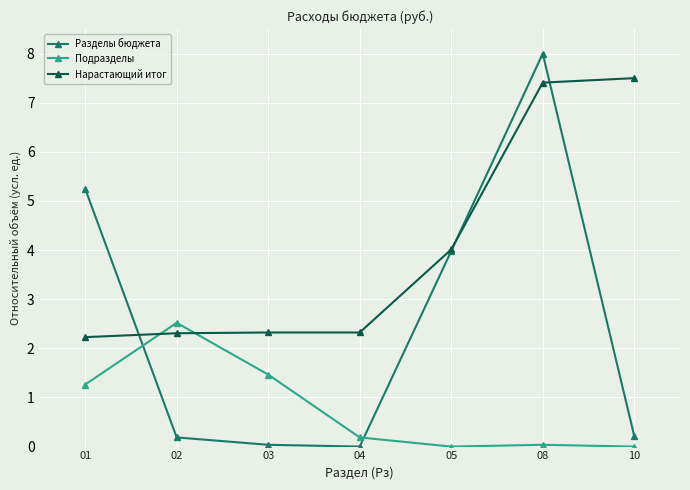

What is the maximum value shown in the chart?

8.0